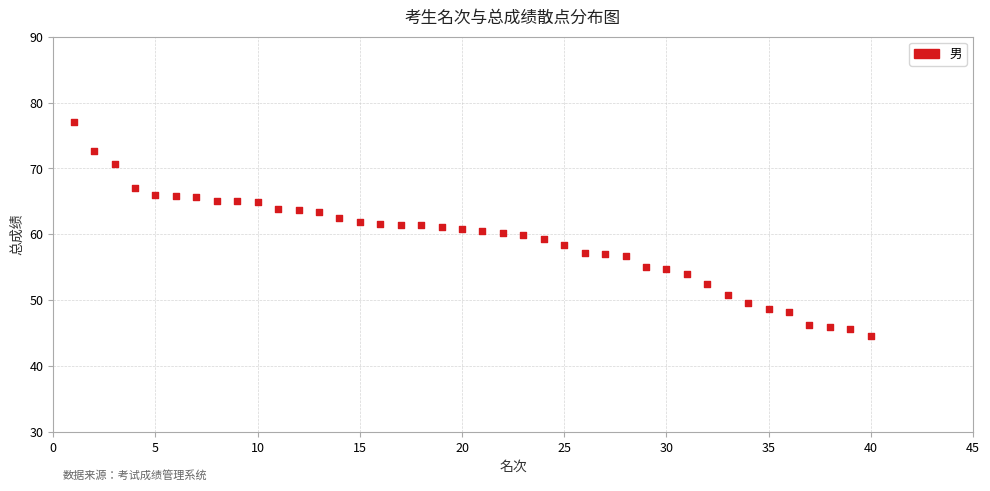

What is the range of X values (max minus min)?

39.0